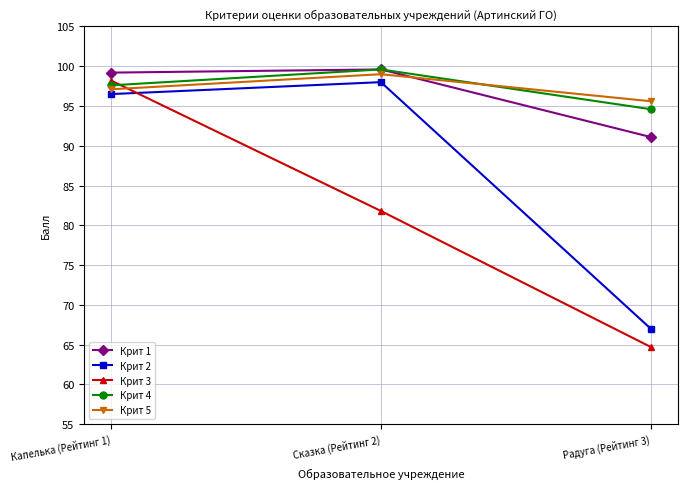

At which category is the sum across all series the highest?

Капелька (Рейтинг 1)